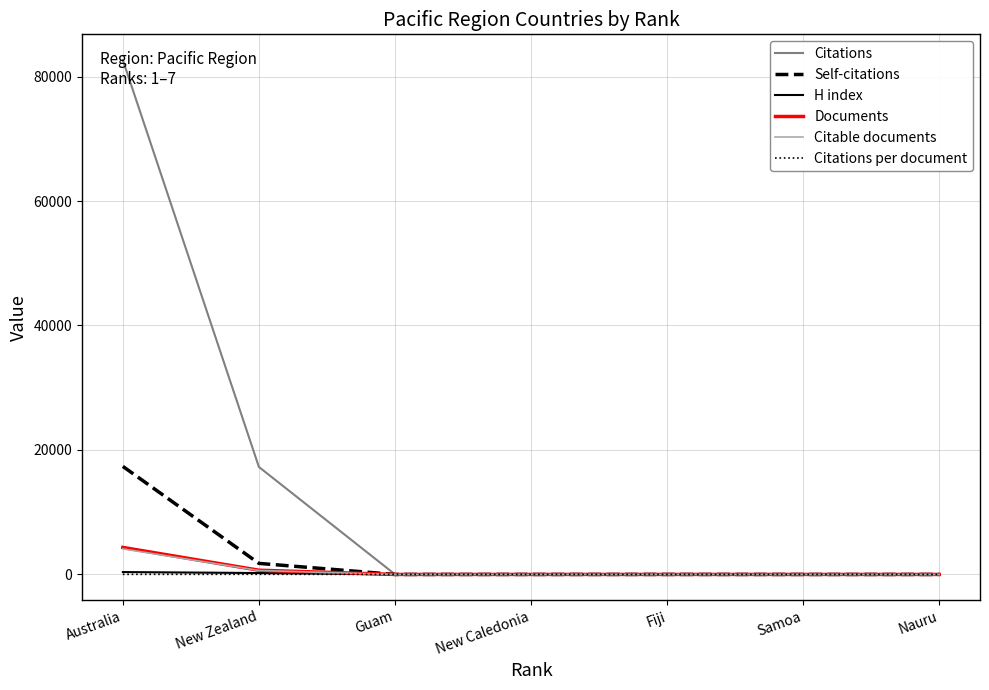

At which label does Self-citations first exceed 2?

Australia